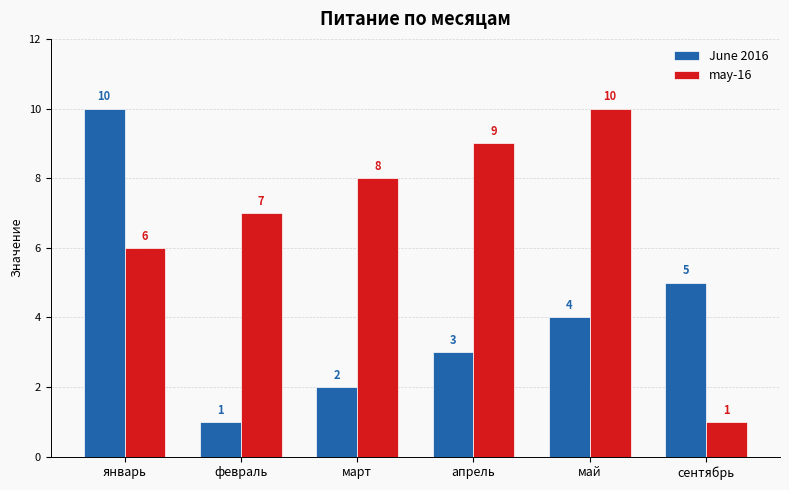

What is the spread (max minus min) of values at апрель?

6